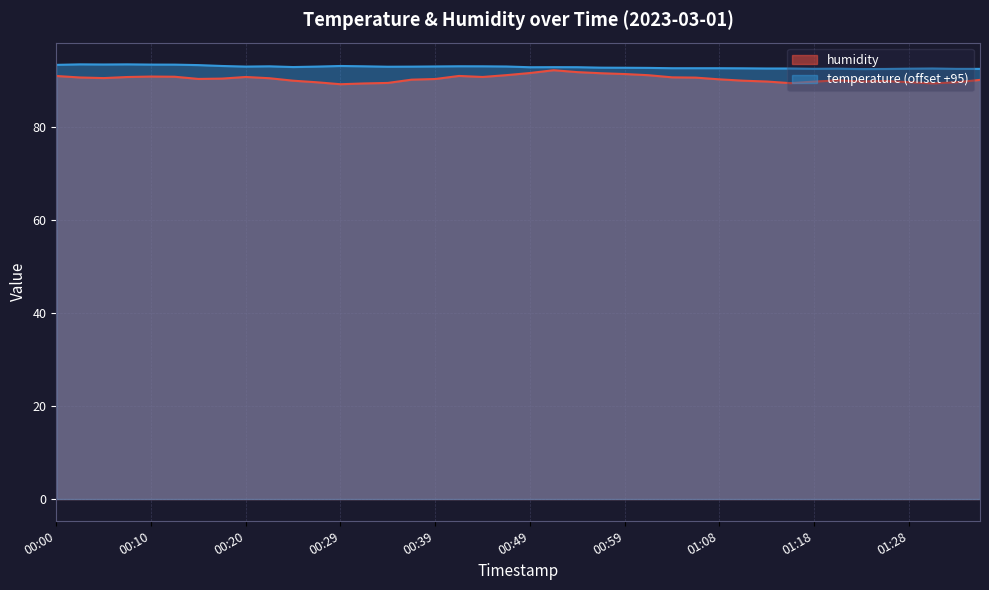

Which series changed the most between 00:32 and 00:34?

humidity